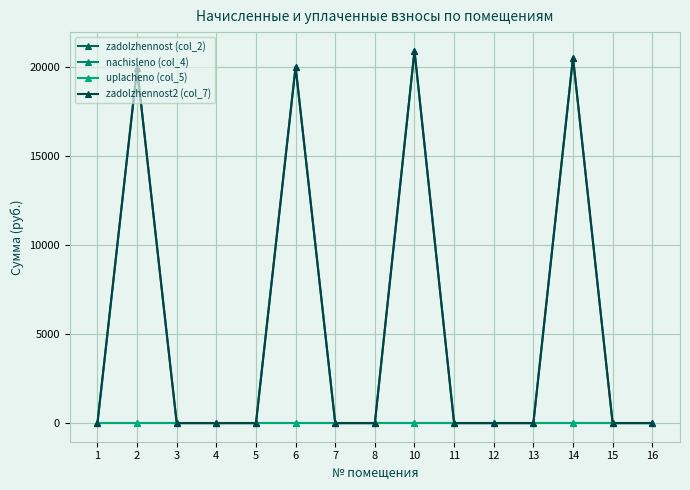

Is this an area chart (filled region under the line)?

No